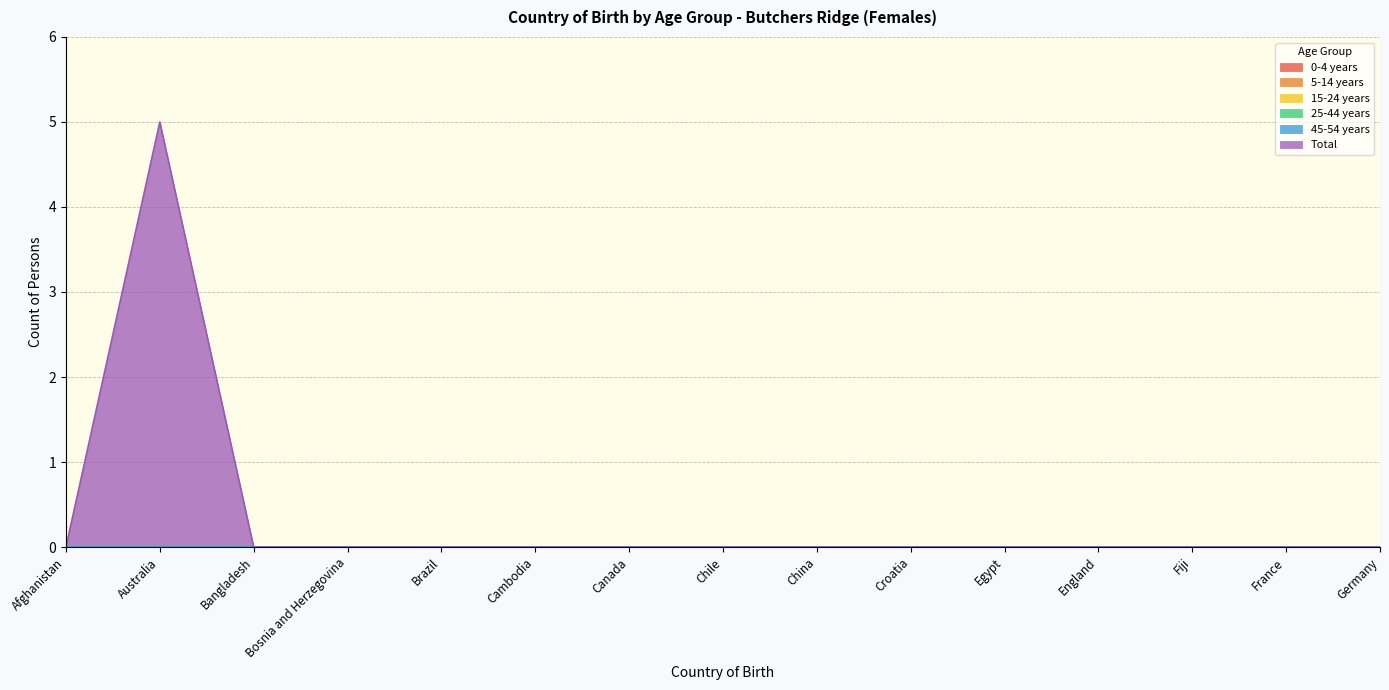

True or false: 5-14 years and 45-54 years cross at least once.

False